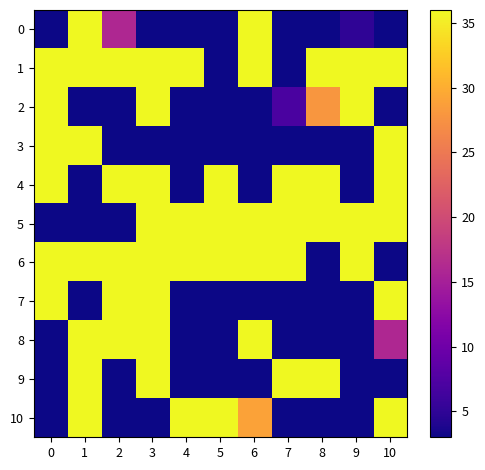

Which has a higher value, 8 or 6?

6